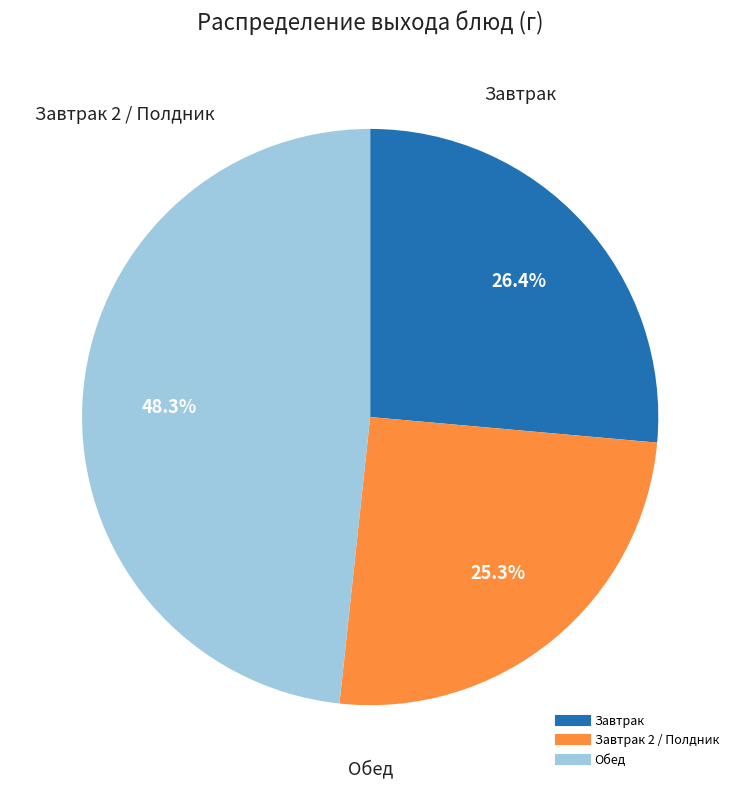

Does any single category account for the majority?

No